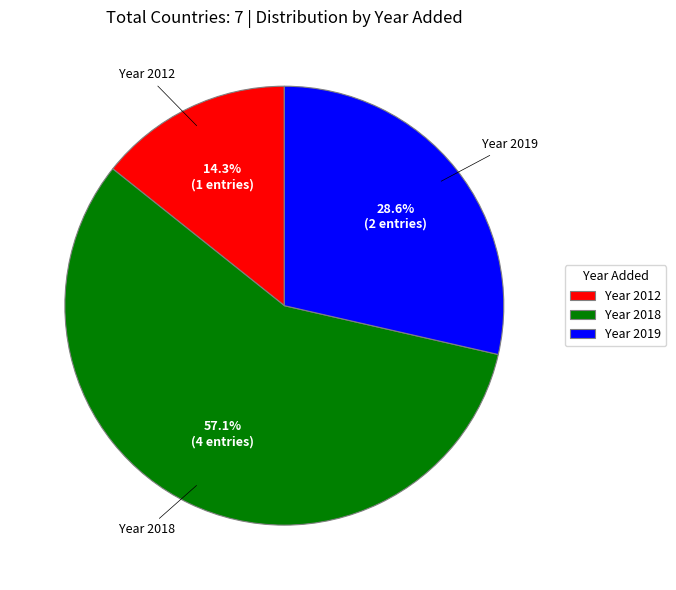

Rank the categories by value from highest to lowest.

Year 2018, Year 2019, Year 2012